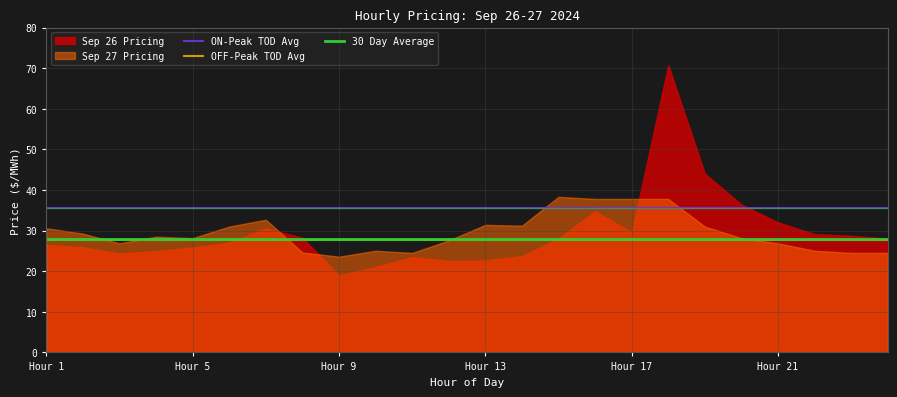

True or false: 30 Day Average and ON-Peak TOD Avg cross at least once.

False